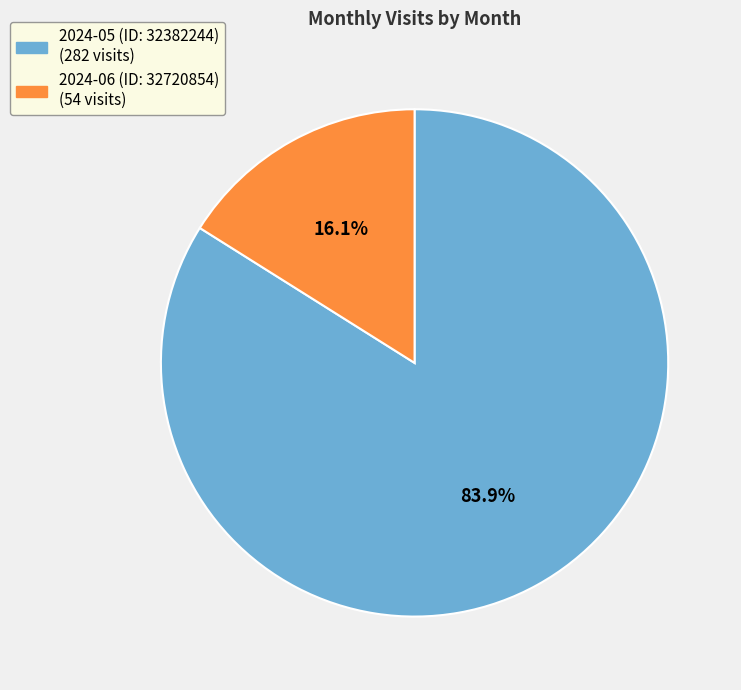

What percentage is the 2024-05 (ID: 32382244) slice, to the nearest percent?

84%